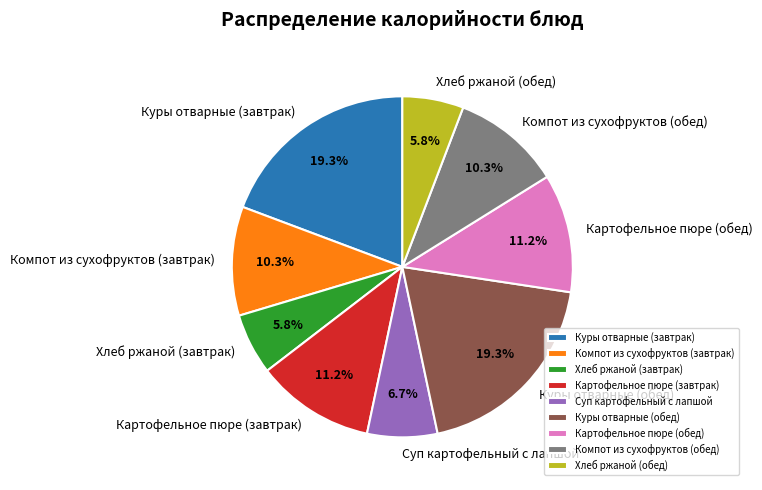

Approximately how many times larger is the value at Картофельное пюре (завтрак) compared to Компот из сухофруктов (обед)?

1.1